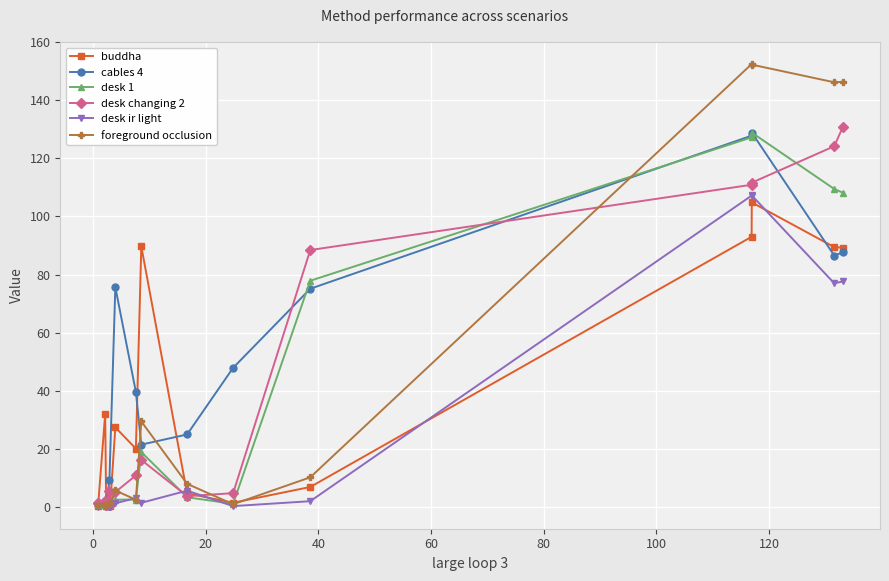

True or false: desk ir light has more than 2 points higher than both neighbors.

True